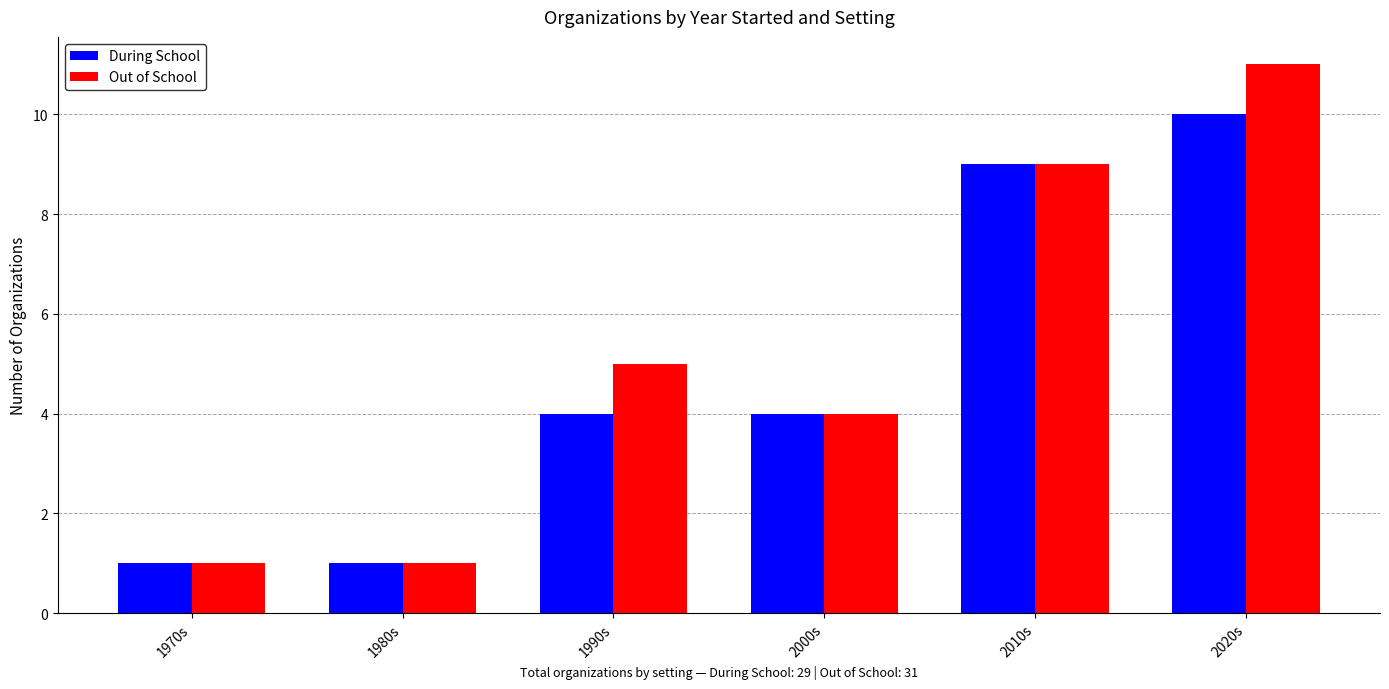

Where is Out of School nearest to the value 6?

1990s